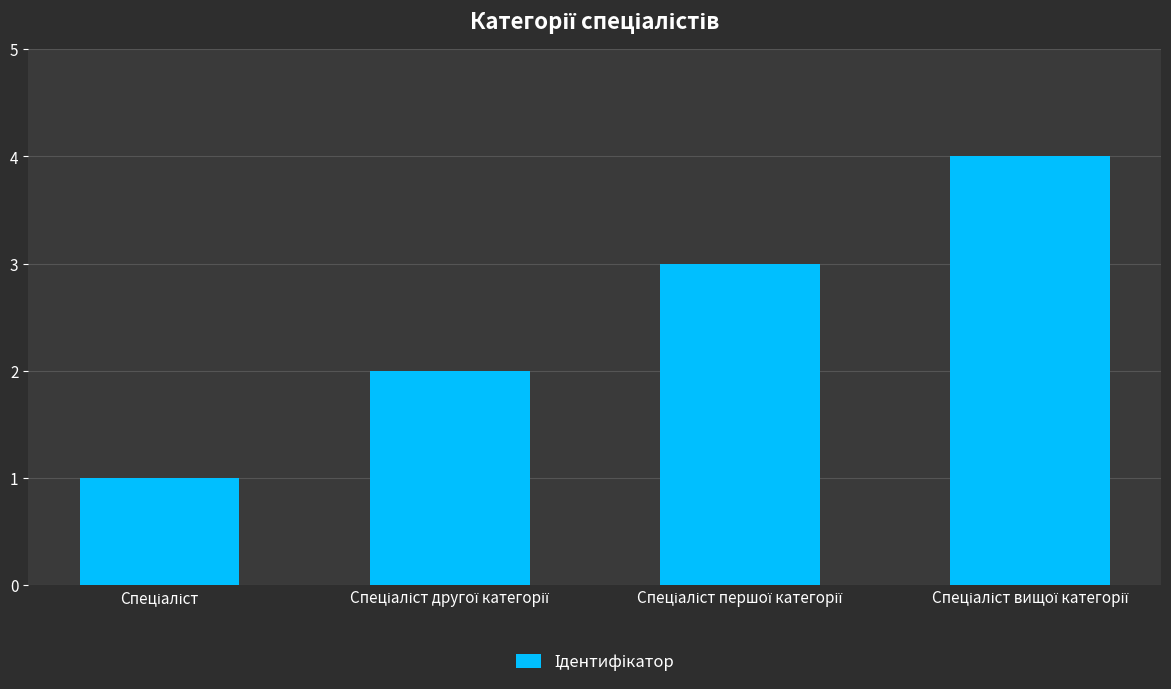

What is the sum of all values?

10